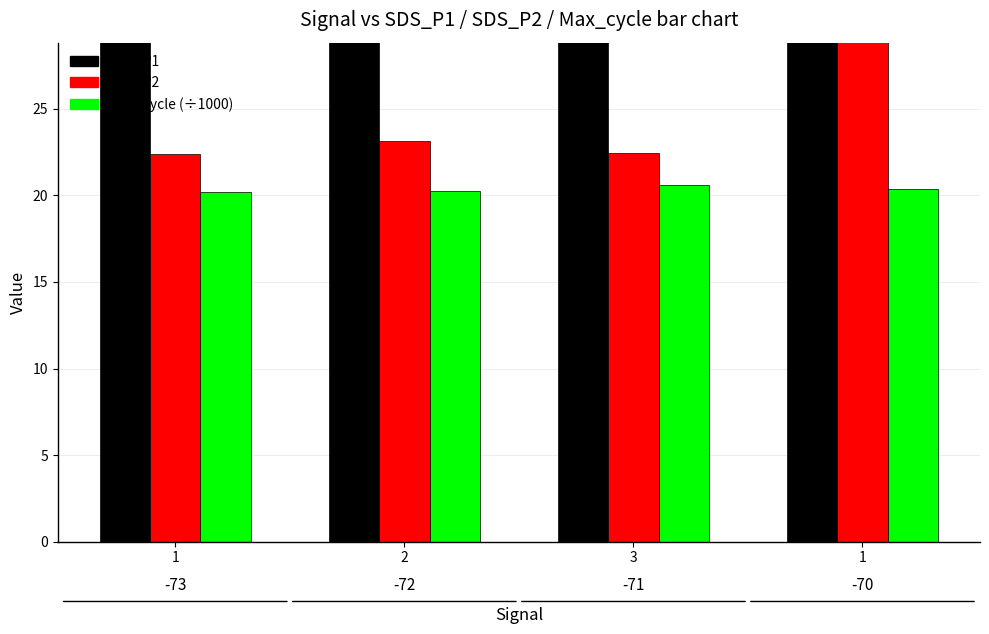

Between 1 and 2, which is larger?

1